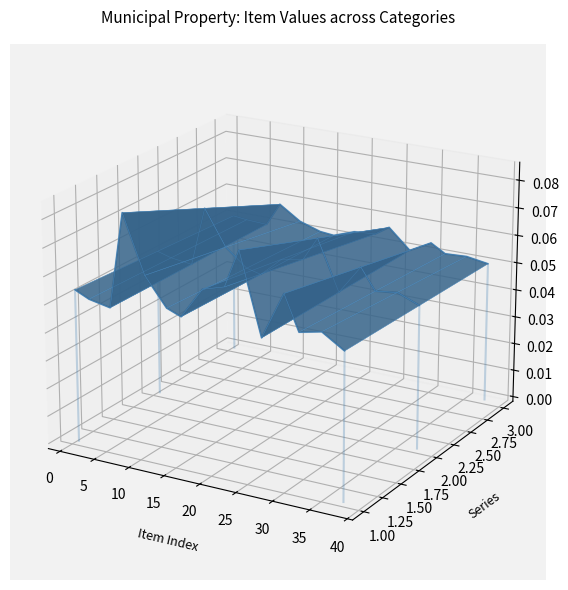

True or false: Series 3 has a value of 0.0 at 11.

False